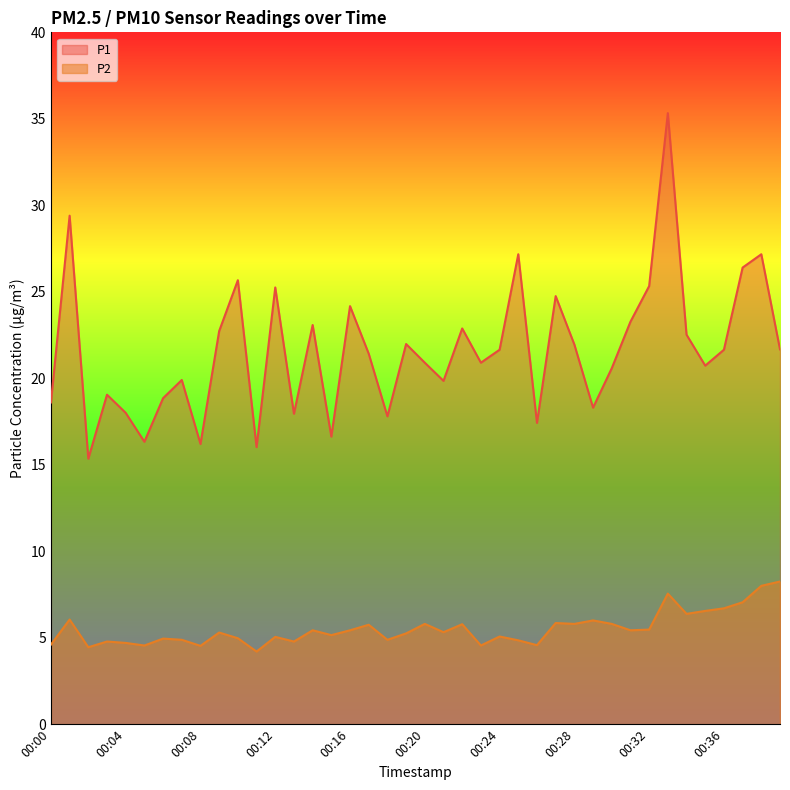

Which series changed the most between 00:37 and 00:38?

P2